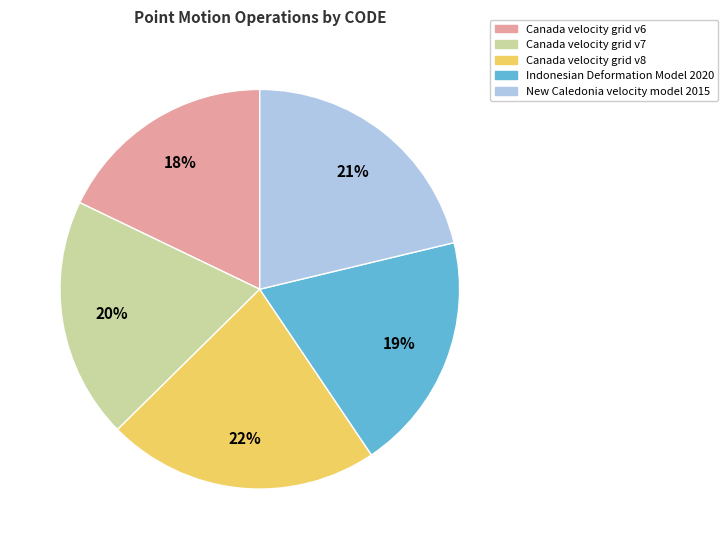

What is the smallest slice in the pie chart?

Canada velocity grid v6